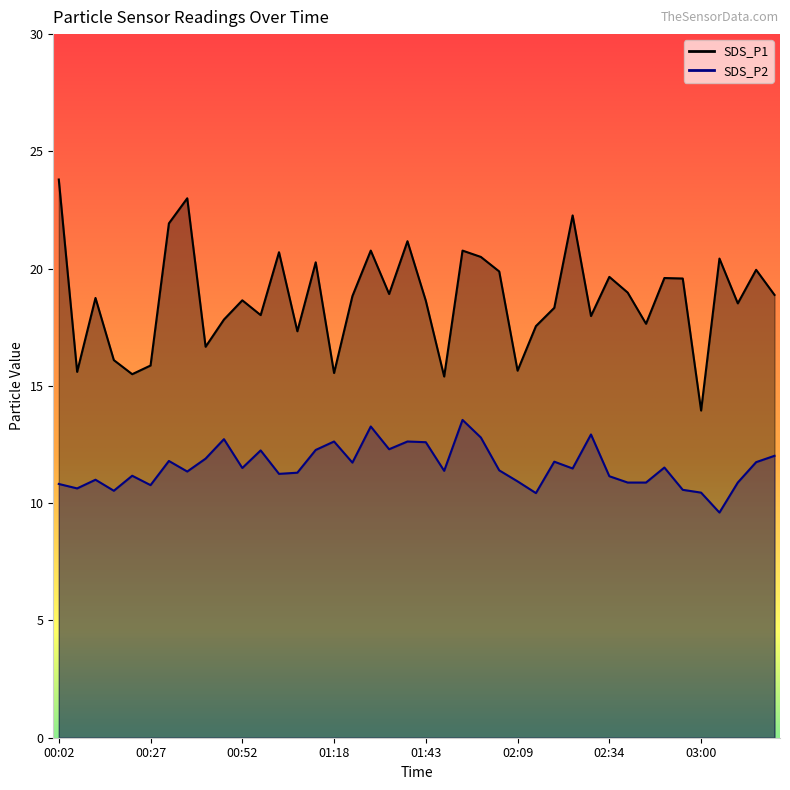

Where does the SDS_P2 series first go above 11?

00:22